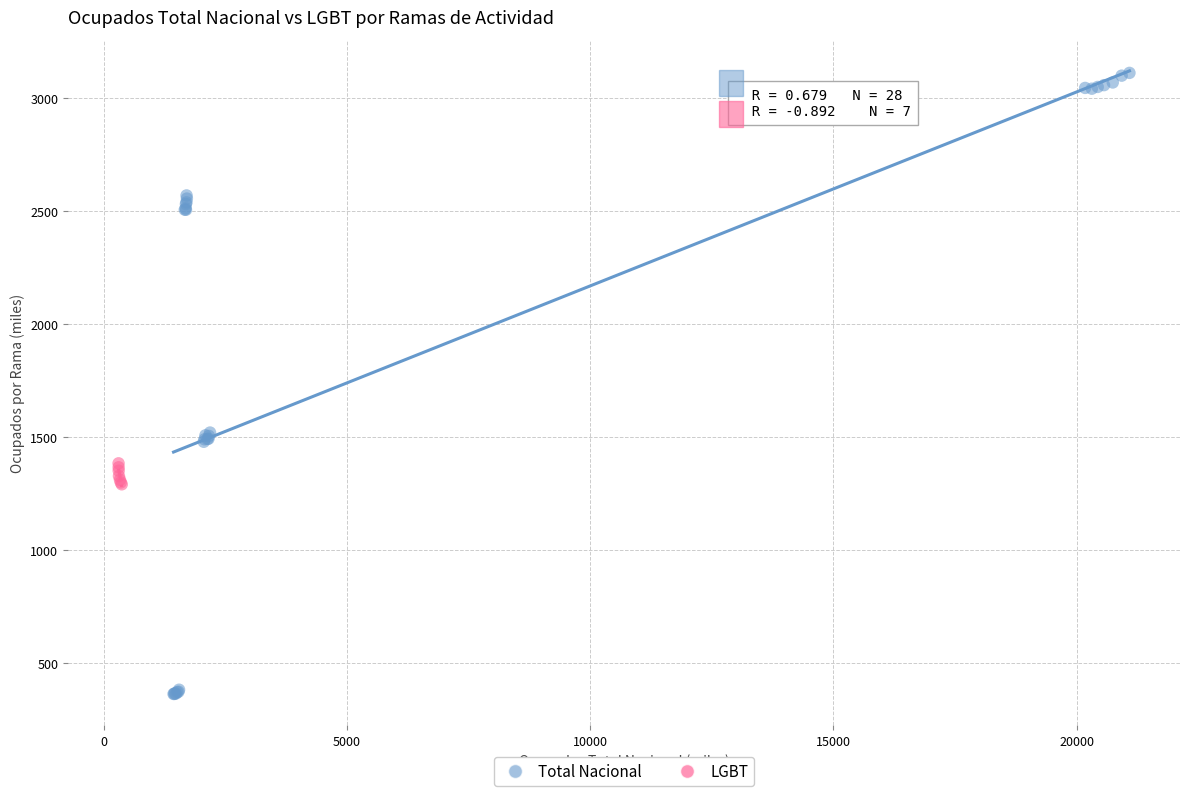

Which series reaches the minimum Y coordinate?

Total Nacional